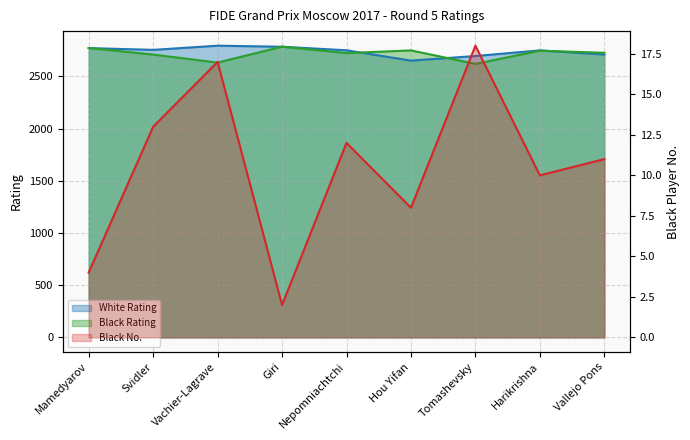

Reading left to right, extract all data points from this chart.

White Rating: 2772	2755	2795	2785	2751	2652	2696	2750	2710
Black Rating: 2773	2710	2633	2786	2724	2750	2621	2747	2727
Black No.: 4	13	17	2	12	8	18	10	11